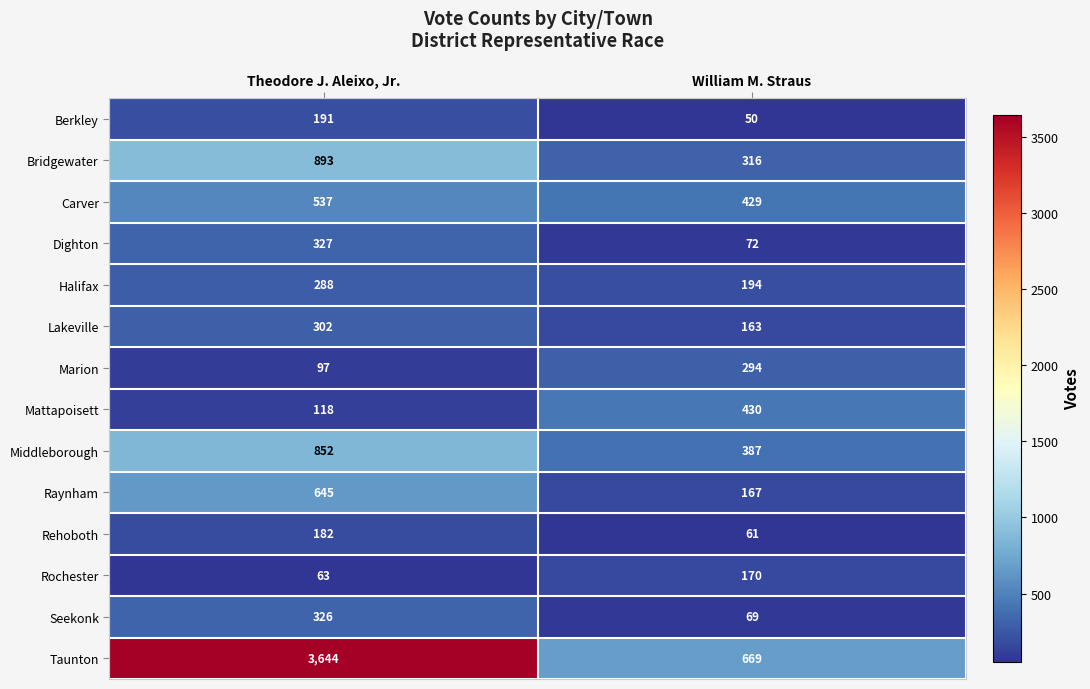

What is the sum of all Middleborough values?

1239